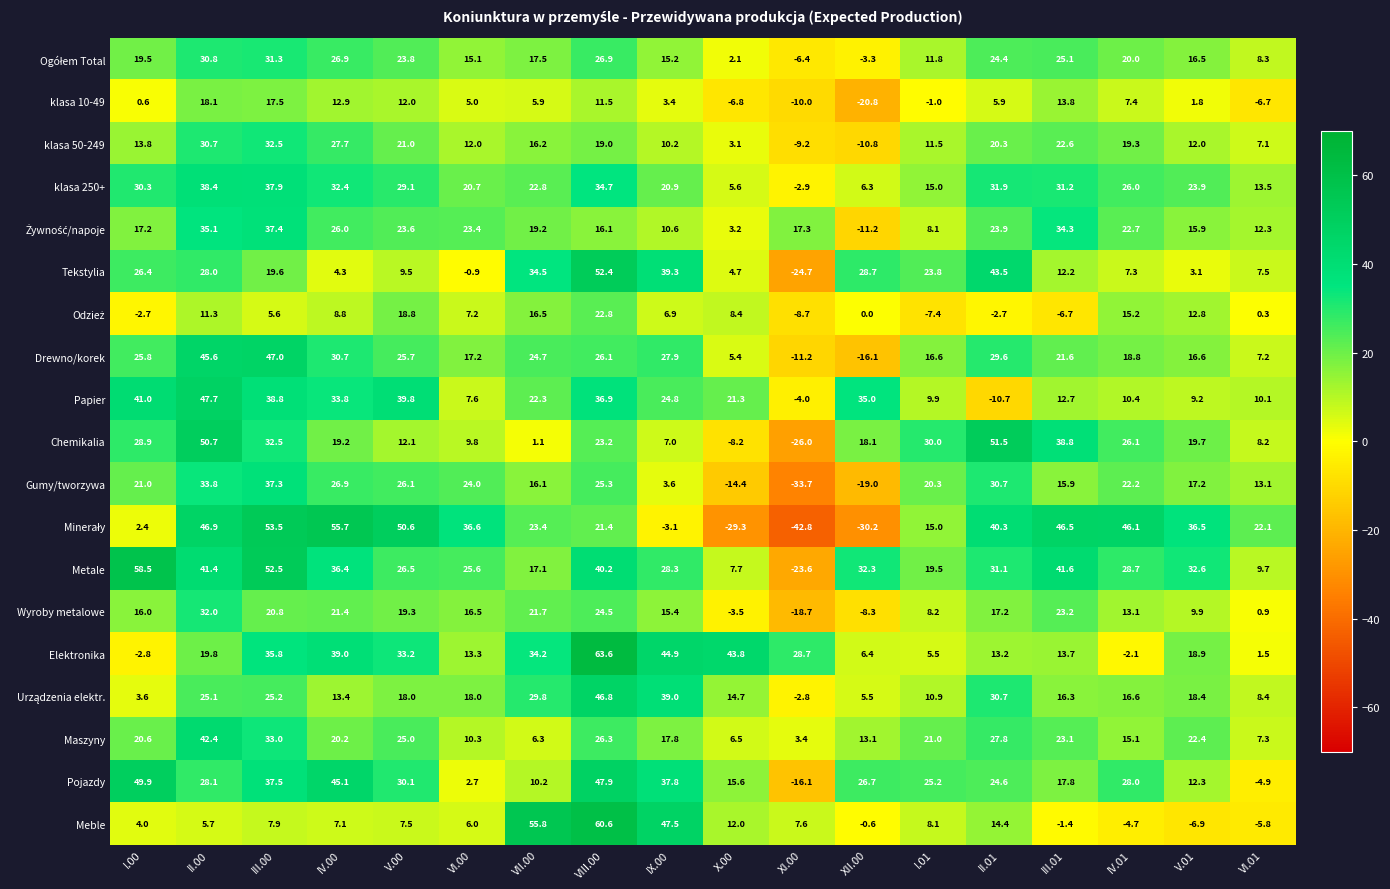

At how many categories does at least one series exceed 33?

15